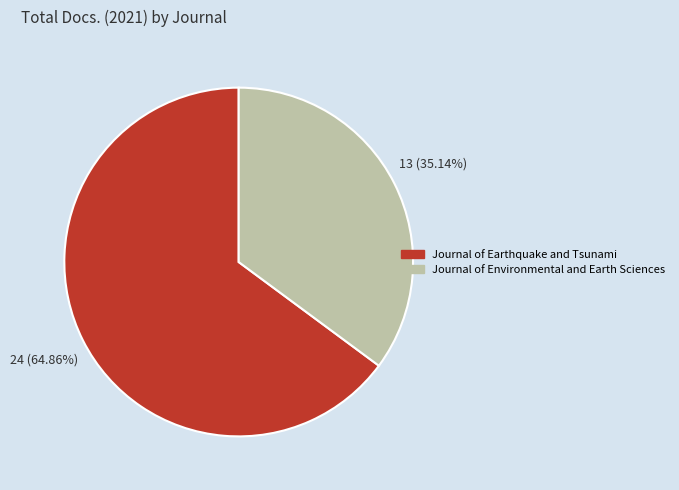

Which has a higher value, Journal of Environmental and Earth Sciences or Journal of Earthquake and Tsunami?

Journal of Earthquake and Tsunami